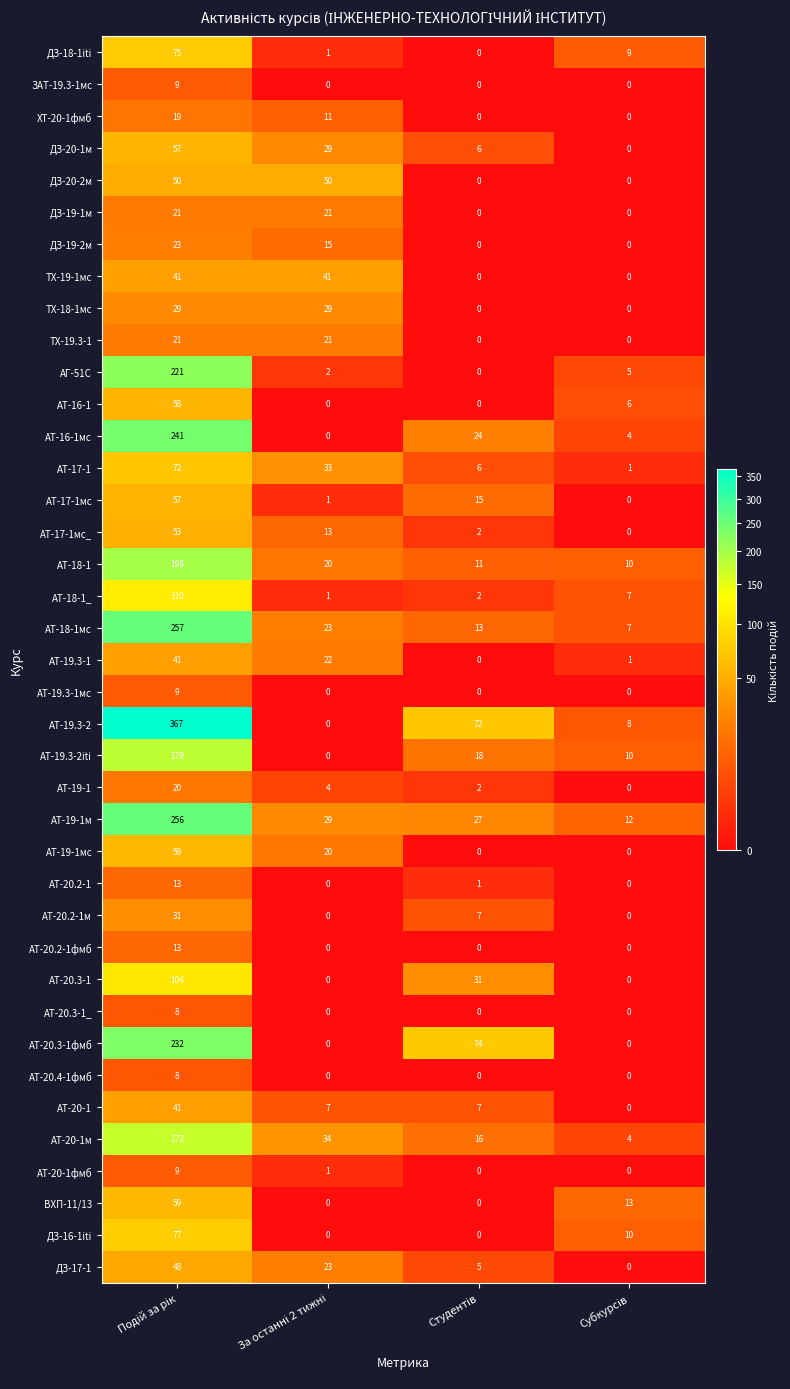

Which series has the largest total across all categories?

АТ-19.3-2